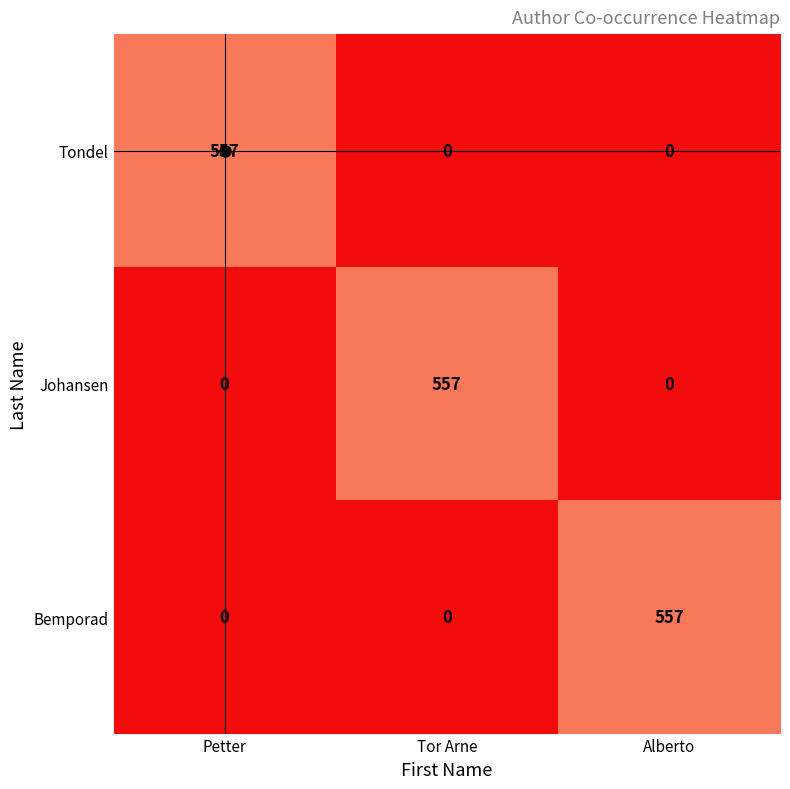

True or false: Johansen has a value of 557 at Tor Arne.

True